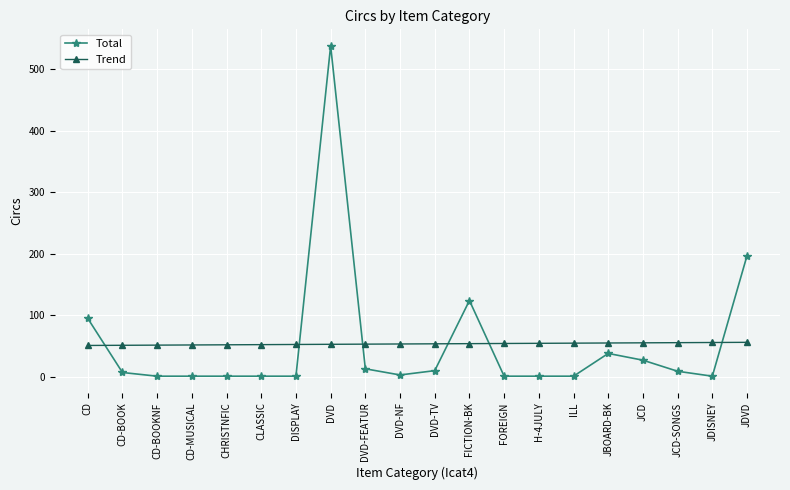

The Total series shows 7.0 at CD-BOOK. True or false?

True